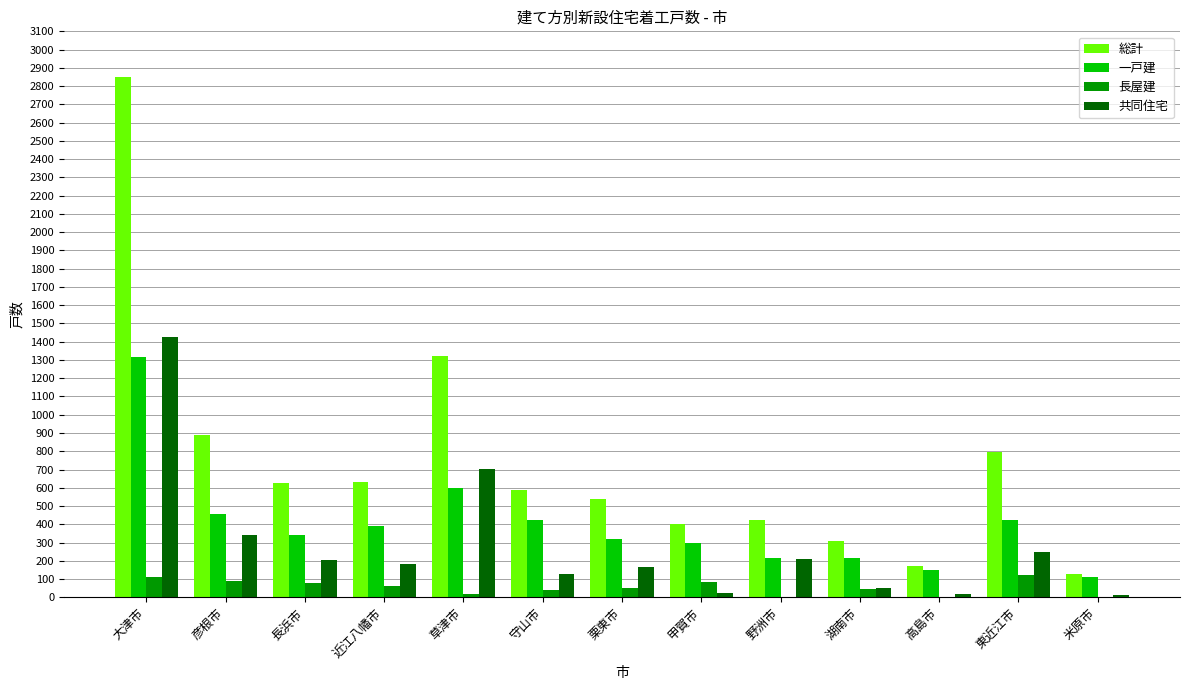

What is the sum of all 総計 values?

9671